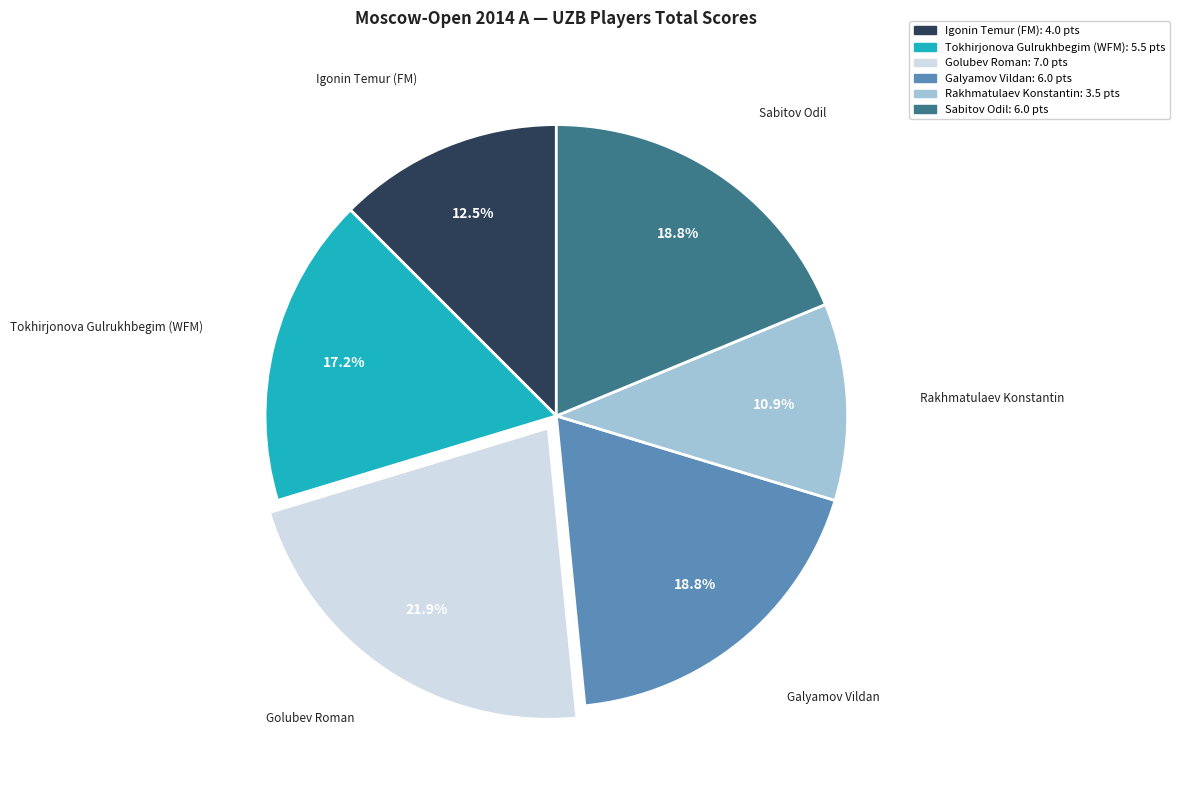

To the nearest percent, what is the difference between the largest and smallest slice percentages?

11%